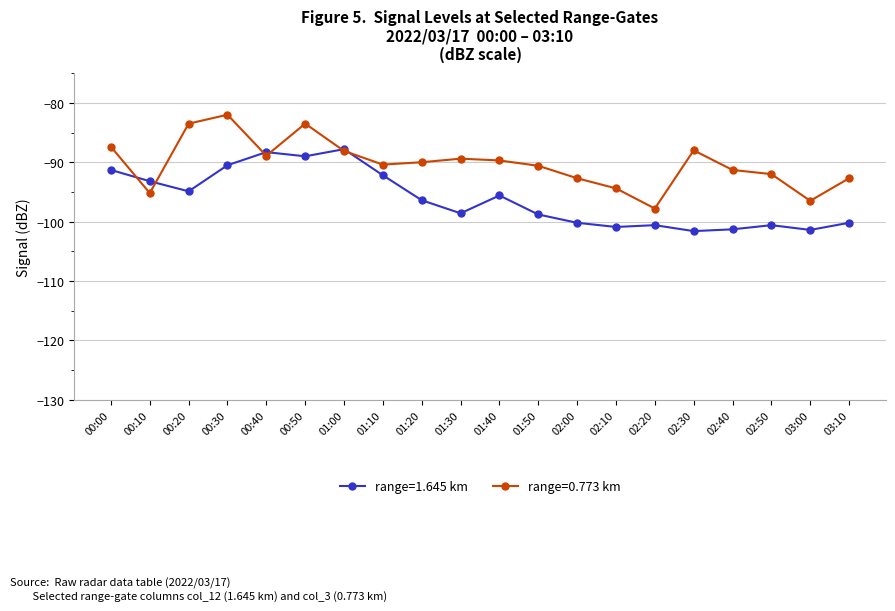

What is the total value across all series at 00:30?

-172.5